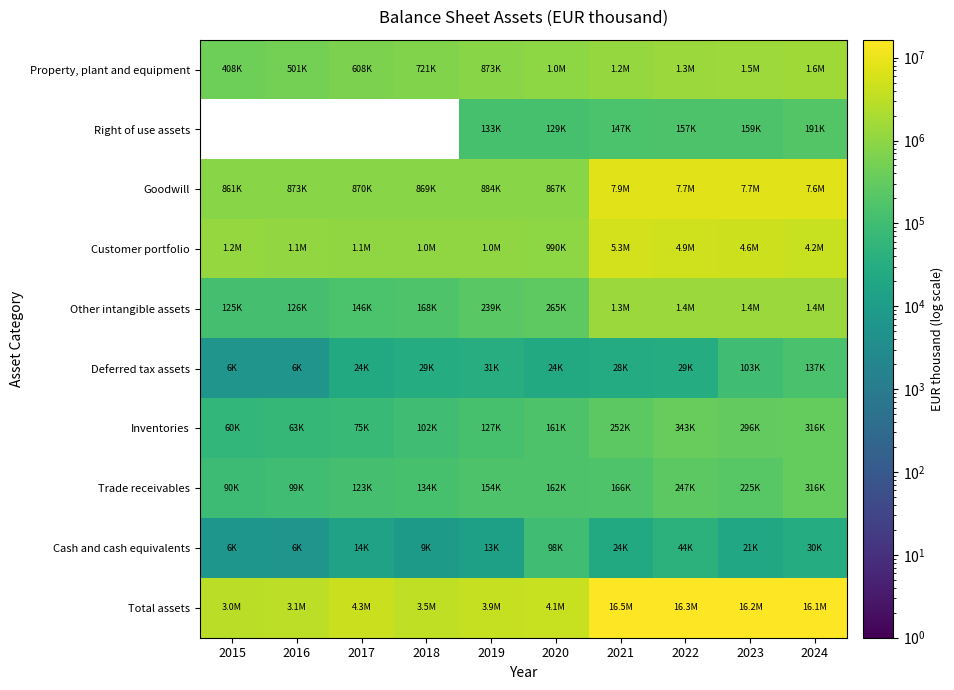

Which series changed the most between 2021 and 2023?

Customer portfolio